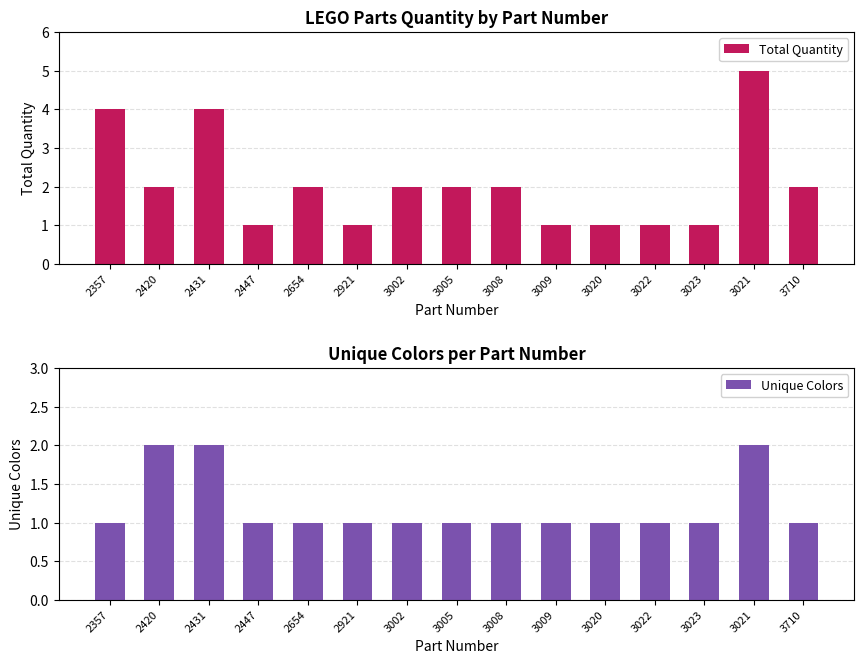

List the labels in order of Total Quantity value, smallest first.

2447, 2921, 3009, 3020, 3022, 3023, 2420, 2654, 3002, 3005, 3008, 3710, 2357, 2431, 3021